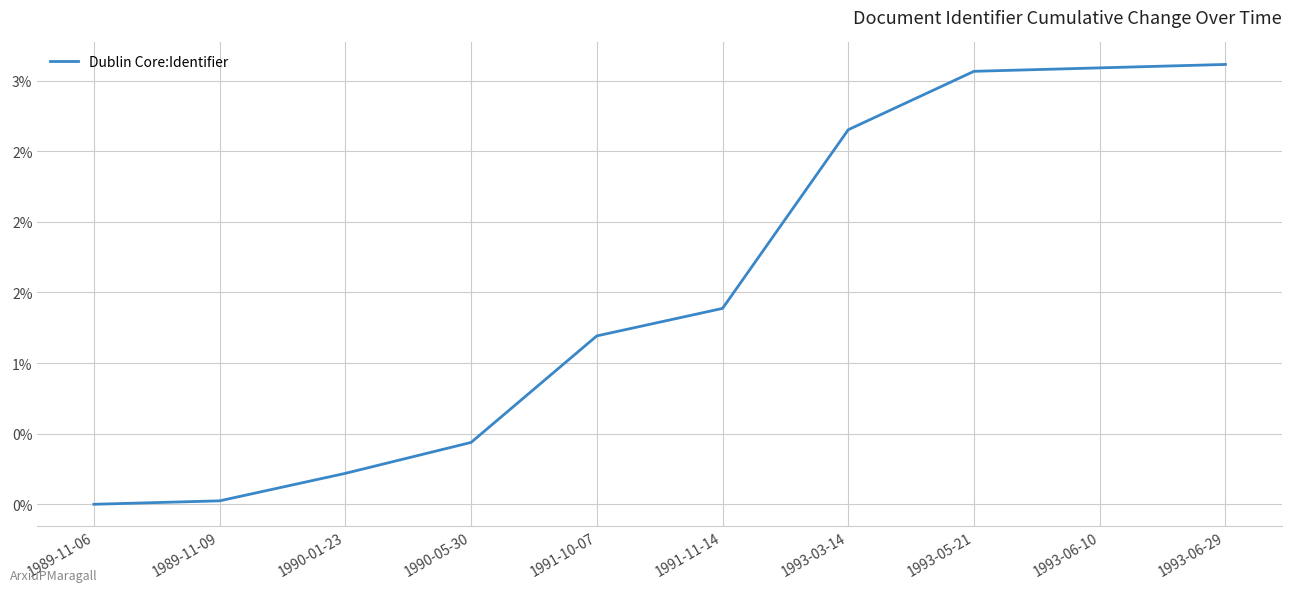

Does the chart have visible grid lines?

Yes